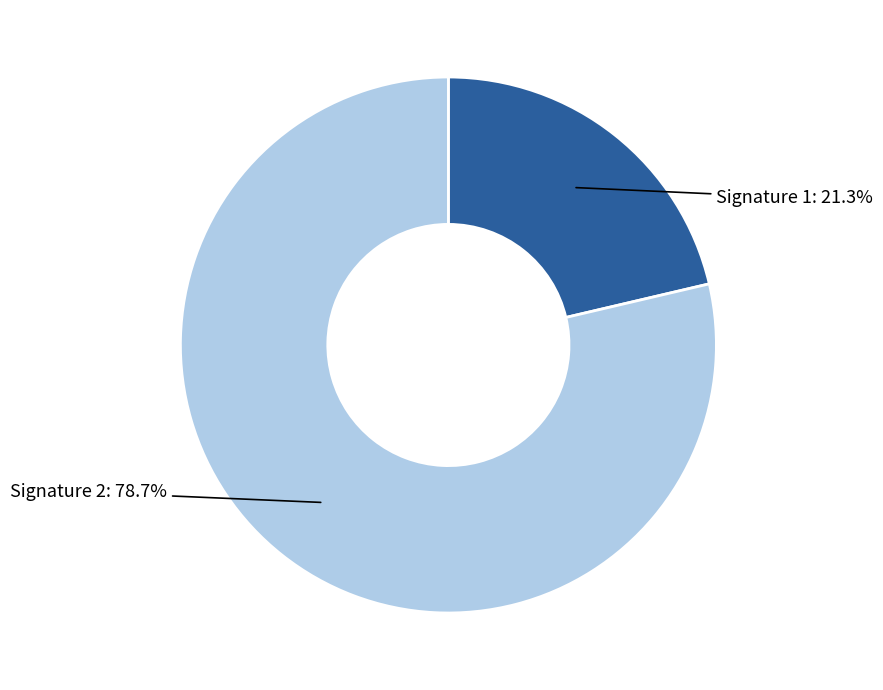

Does any single category account for the majority?

Yes